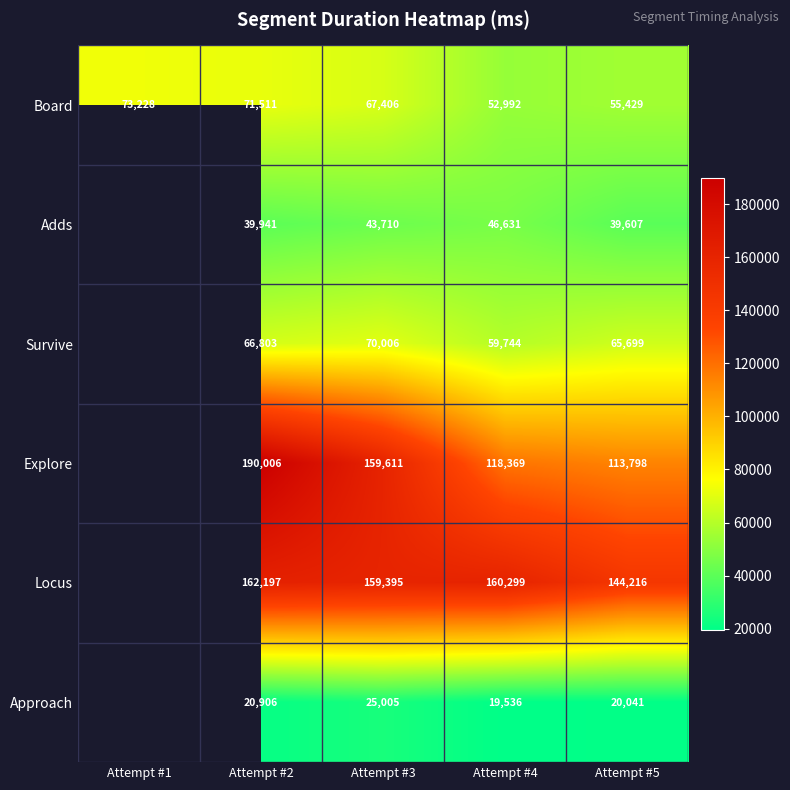

The value of Approach at Attempt #5 is 32872.0. True or false?

False